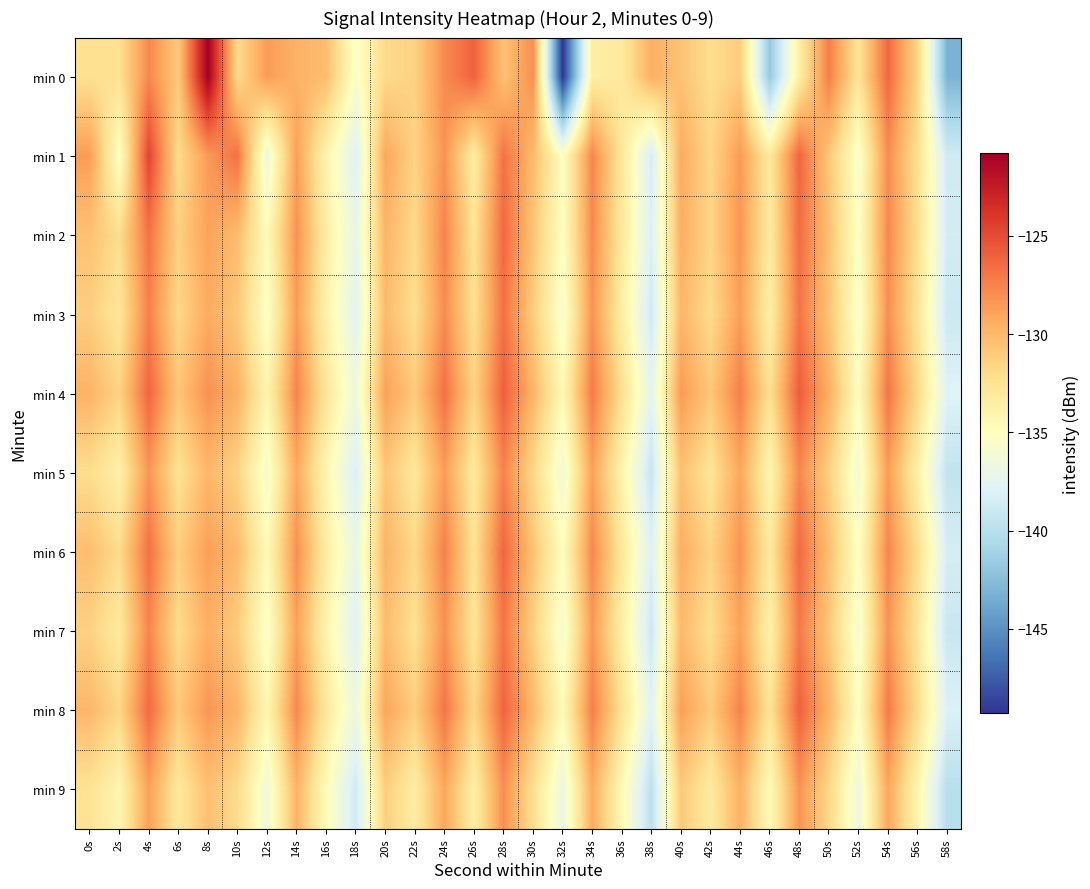

Reading left to right, what are all the values shown in this chart?

min 0: 0s=-132.3	2s=-132.3	4s=-127.7	6s=-130.9	8s=-120.8	10s=-132.0	12s=-128.6	14s=-129.7	16s=-130.2	18s=-135.5	20s=-131.9	22s=-131.4	24s=-127.9	26s=-126.0	28s=-130.5	30s=-128.1	32s=-149.3	34s=-133.5	36s=-133.1	38s=-129.5	40s=-130.6	42s=-132.1	44s=-131.1	46s=-141.8	48s=-133.6	50s=-127.3	52s=-132.6	54s=-126.3	56s=-131.7	58s=-143.1
min 1: 0s=-128.6	2s=-135.4	4s=-124.7	6s=-132.0	8s=-128.5	10s=-126.7	12s=-136.7	14s=-128.7	16s=-134.1	18s=-137.9	20s=-129.1	22s=-131.5	24s=-128.2	26s=-133.4	28s=-126.8	30s=-130.1	32s=-135.2	34s=-127.6	36s=-132.9	38s=-138.4	40s=-129.3	42s=-131.7	44s=-128.5	46s=-133.1	48s=-126.2	50s=-130.8	52s=-135.6	54s=-127.9	56s=-132.3	58s=-138.7
min 2: 0s=-130.5	2s=-132.1	4s=-126.8	6s=-131.3	8s=-128.9	10s=-130.2	12s=-134.7	14s=-128.1	16s=-133.5	18s=-137.2	20s=-129.8	22s=-131.9	24s=-127.5	26s=-132.6	28s=-126.3	30s=-130.7	32s=-135.1	34s=-127.8	36s=-133.0	38s=-138.1	40s=-129.5	42s=-131.6	44s=-128.3	46s=-133.2	48s=-126.5	50s=-130.4	52s=-135.3	54s=-127.7	56s=-132.2	58s=-138.5
min 3: 0s=-131.2	2s=-132.8	4s=-127.4	6s=-131.8	8s=-129.3	10s=-130.9	12s=-135.4	14s=-128.6	16s=-133.9	18s=-137.7	20s=-130.1	22s=-132.2	24s=-127.9	26s=-132.3	28s=-126.7	30s=-131.1	32s=-135.8	34s=-128.2	36s=-133.4	38s=-138.8	40s=-129.9	42s=-132.0	44s=-128.7	46s=-133.6	48s=-126.9	50s=-130.6	52s=-135.7	54s=-128.0	56s=-132.6	58s=-138.9
min 4: 0s=-129.7	2s=-131.5	4s=-126.2	6s=-130.7	8s=-128.1	10s=-129.6	12s=-134.1	14s=-127.5	16s=-132.8	18s=-136.6	20s=-128.8	22s=-131.0	24s=-126.7	26s=-131.5	28s=-125.9	30s=-129.8	32s=-134.5	34s=-127.1	36s=-132.2	38s=-137.5	40s=-128.5	42s=-130.8	44s=-127.3	46s=-132.4	48s=-125.8	50s=-129.5	52s=-134.9	54s=-126.9	56s=-131.8	58s=-137.8
min 5: 0s=-132.1	2s=-133.7	4s=-128.3	6s=-132.5	8s=-129.9	10s=-131.5	12s=-135.9	14s=-129.2	16s=-134.3	18s=-138.2	20s=-130.7	22s=-132.9	24s=-128.6	26s=-133.1	28s=-127.5	30s=-131.8	32s=-136.4	34s=-128.8	36s=-134.0	38s=-139.3	40s=-130.4	42s=-132.7	44s=-129.1	46s=-134.2	48s=-127.7	50s=-131.3	52s=-136.2	54s=-128.6	56s=-133.7	58s=-139.5
min 6: 0s=-130.3	2s=-132.0	4s=-126.7	6s=-131.2	8s=-128.7	10s=-130.1	12s=-134.6	14s=-128.0	16s=-133.4	18s=-137.1	20s=-129.7	22s=-131.8	24s=-127.4	26s=-132.5	28s=-126.2	30s=-130.6	32s=-135.0	34s=-127.7	36s=-132.9	38s=-138.0	40s=-129.4	42s=-131.5	44s=-128.2	46s=-133.1	48s=-126.4	50s=-130.3	52s=-135.2	54s=-127.6	56s=-132.1	58s=-138.4
min 7: 0s=-131.4	2s=-133.1	4s=-127.6	6s=-132.0	8s=-129.5	10s=-131.1	12s=-135.6	14s=-128.8	16s=-134.1	18s=-137.9	20s=-130.2	22s=-132.4	24s=-128.1	26s=-132.7	28s=-126.9	30s=-131.3	32s=-136.0	34s=-128.4	36s=-133.6	38s=-139.0	40s=-130.1	42s=-132.2	44s=-128.9	46s=-133.8	48s=-127.1	50s=-130.8	52s=-135.9	54s=-128.2	56s=-132.8	58s=-139.1
min 8: 0s=-129.9	2s=-131.7	4s=-126.4	6s=-130.9	8s=-128.3	10s=-129.8	12s=-134.3	14s=-127.7	16s=-133.0	18s=-136.8	20s=-129.0	22s=-131.2	24s=-126.9	26s=-131.7	28s=-126.1	30s=-130.0	32s=-134.7	34s=-127.3	36s=-132.4	38s=-137.7	40s=-128.7	42s=-131.0	44s=-127.5	46s=-132.6	48s=-126.0	50s=-129.7	52s=-135.1	54s=-127.1	56s=-132.0	58s=-138.0
min 9: 0s=-132.5	2s=-134.2	4s=-128.8	6s=-133.0	8s=-130.4	10s=-132.0	12s=-136.4	14s=-129.7	16s=-134.8	18s=-138.7	20s=-131.2	22s=-133.4	24s=-129.1	26s=-133.6	28s=-128.0	30s=-132.3	32s=-136.9	34s=-129.3	36s=-134.5	38s=-139.8	40s=-130.9	42s=-133.2	44s=-129.6	46s=-134.7	48s=-128.2	50s=-131.8	52s=-136.7	54s=-129.1	56s=-134.2	58s=-140.0